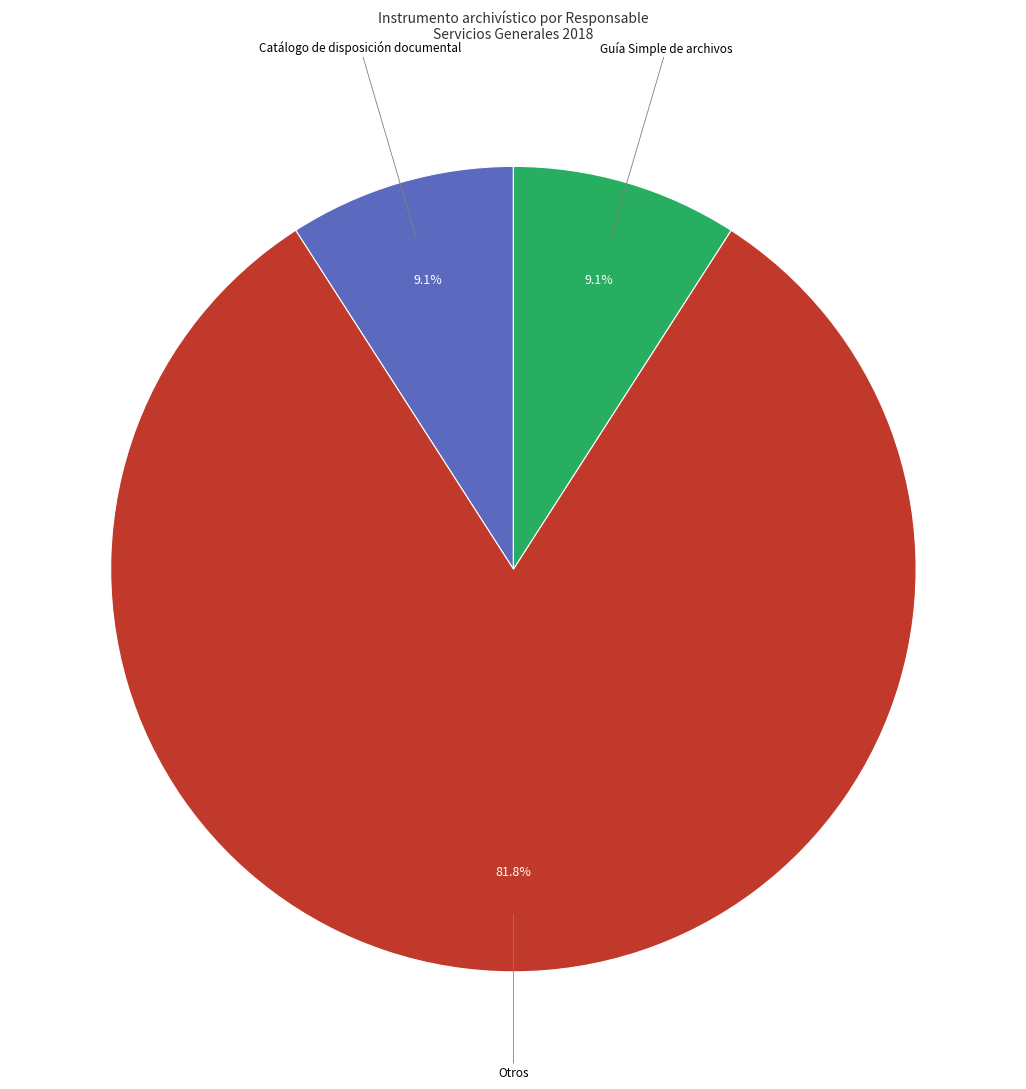

Is there a majority slice in this chart?

Yes